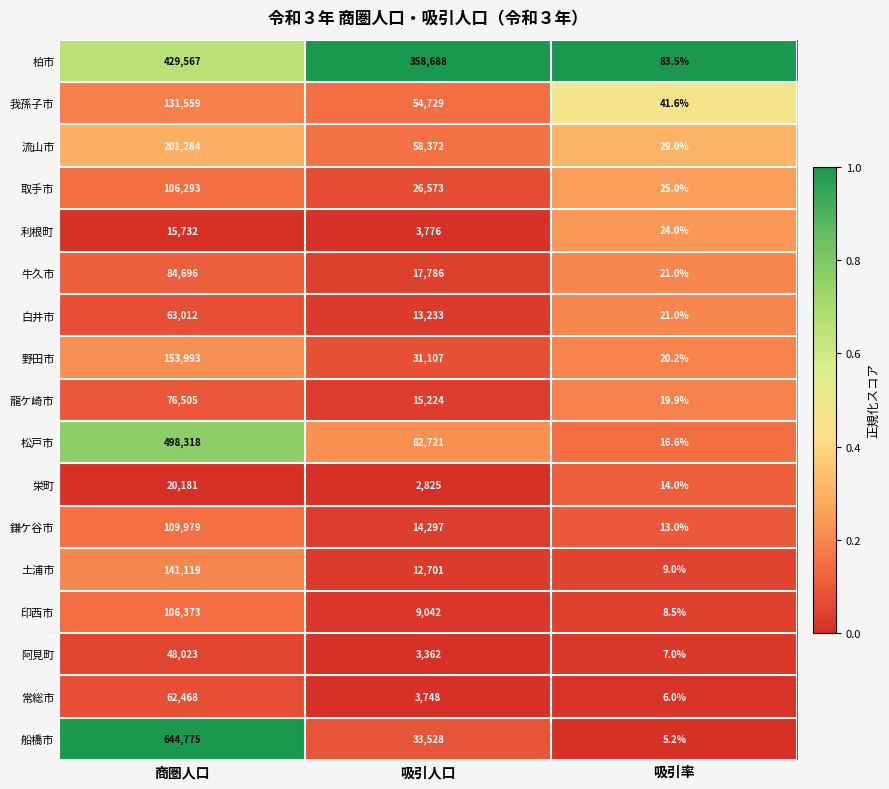

Which category has the lowest value across all series?

吸引率